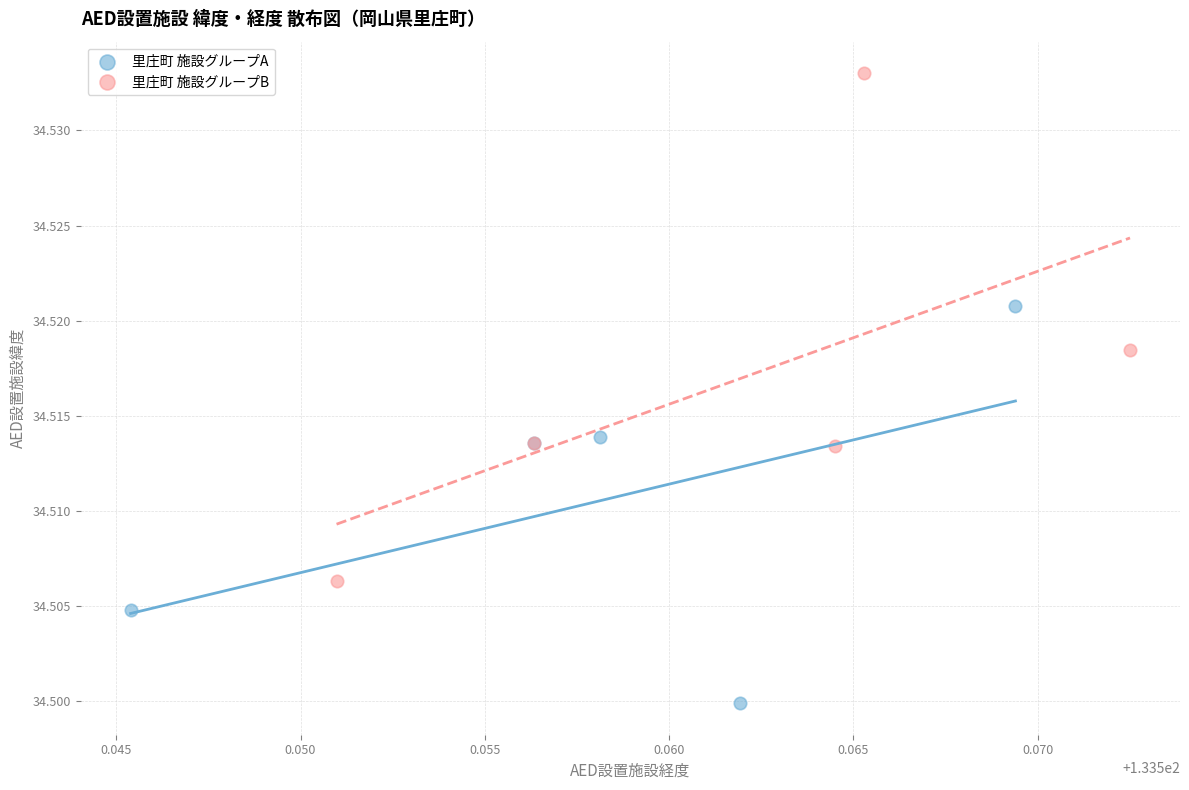

Which series reaches the maximum Y coordinate?

里庄町 施設グループB